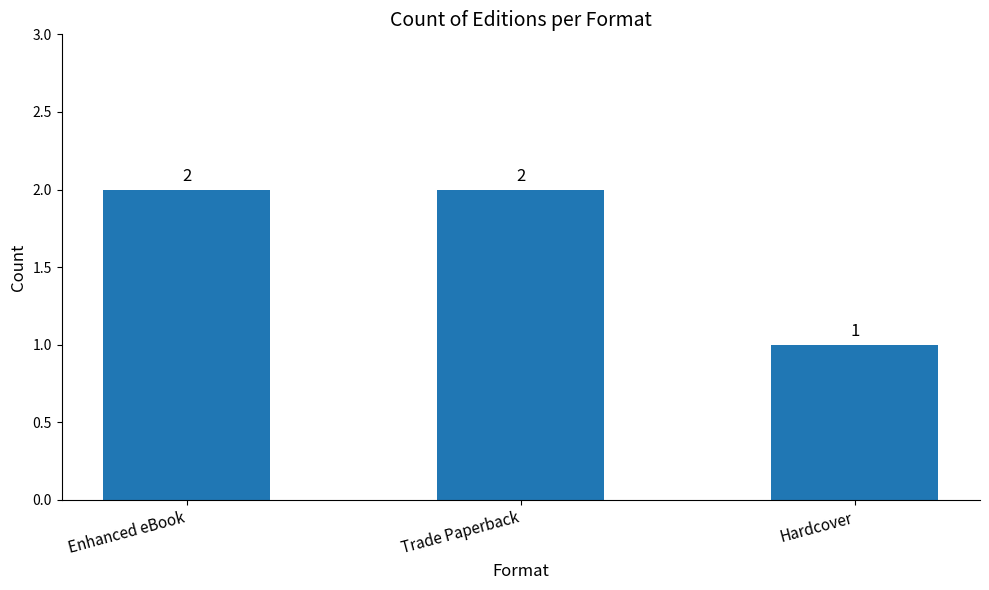

How many values are between 1 and 2?

3